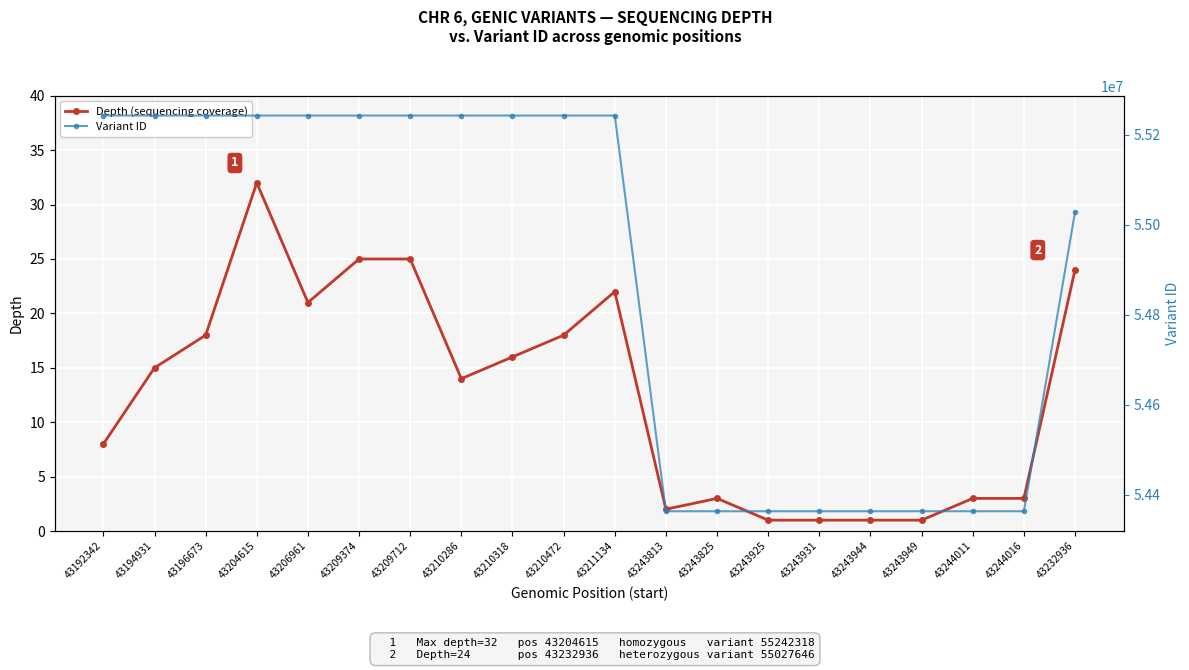

At which label is Depth (sequencing coverage) closest to 16?

43210318